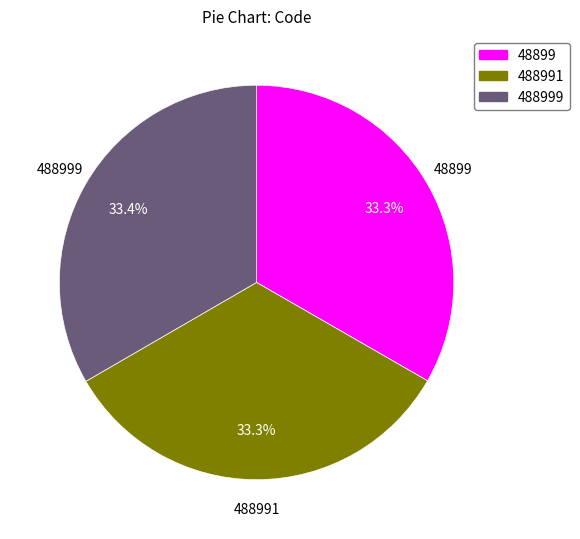

Is there any slice that represents more than half of the pie?

No